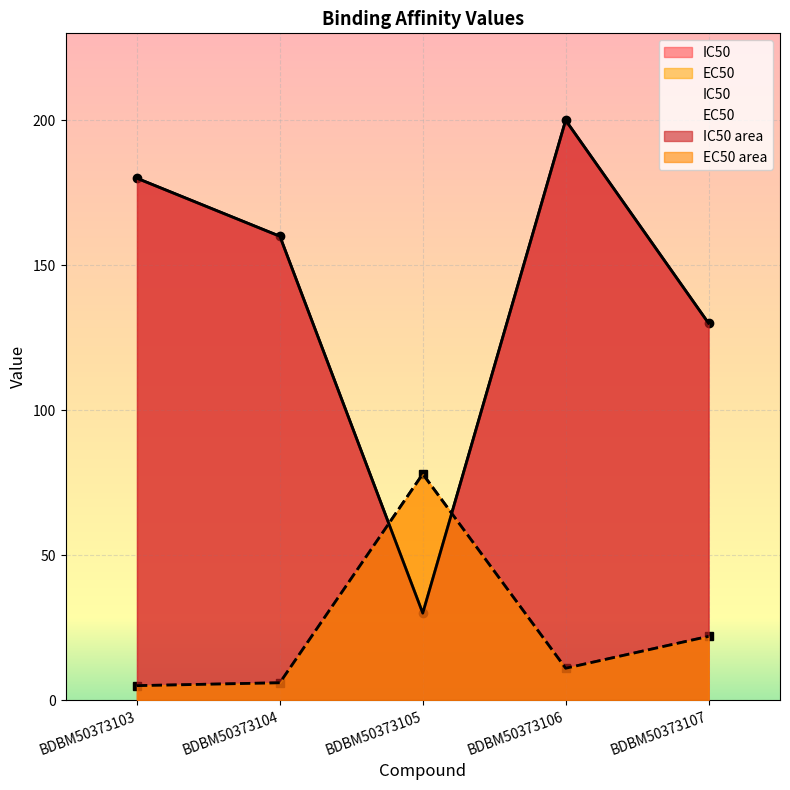

True or false: EC50 has a value of 2 at BDBM50373103.

False